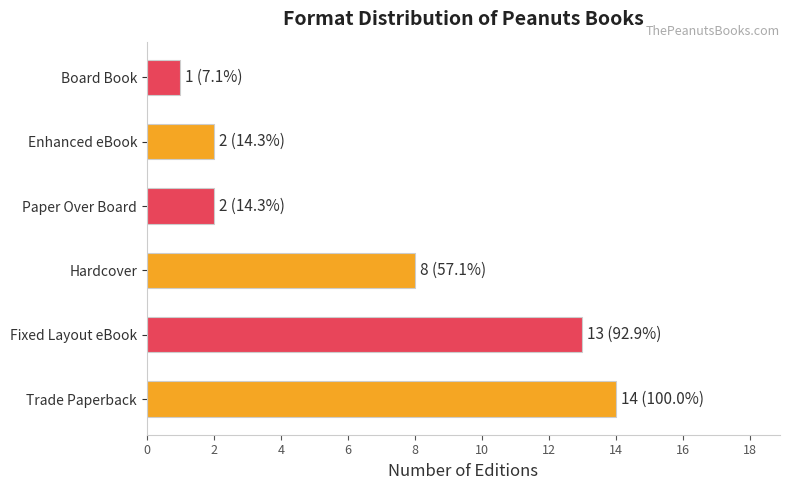

The value at Trade Paperback is 21. True or false?

False